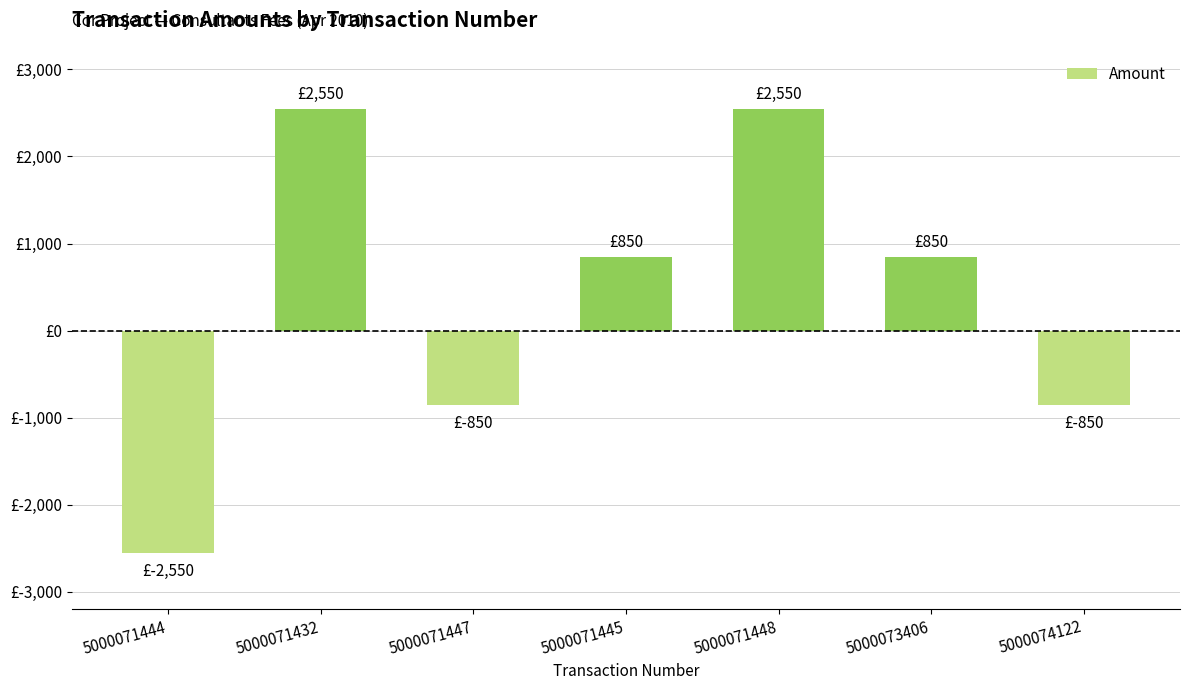

Does the chart contain any negative values?

Yes